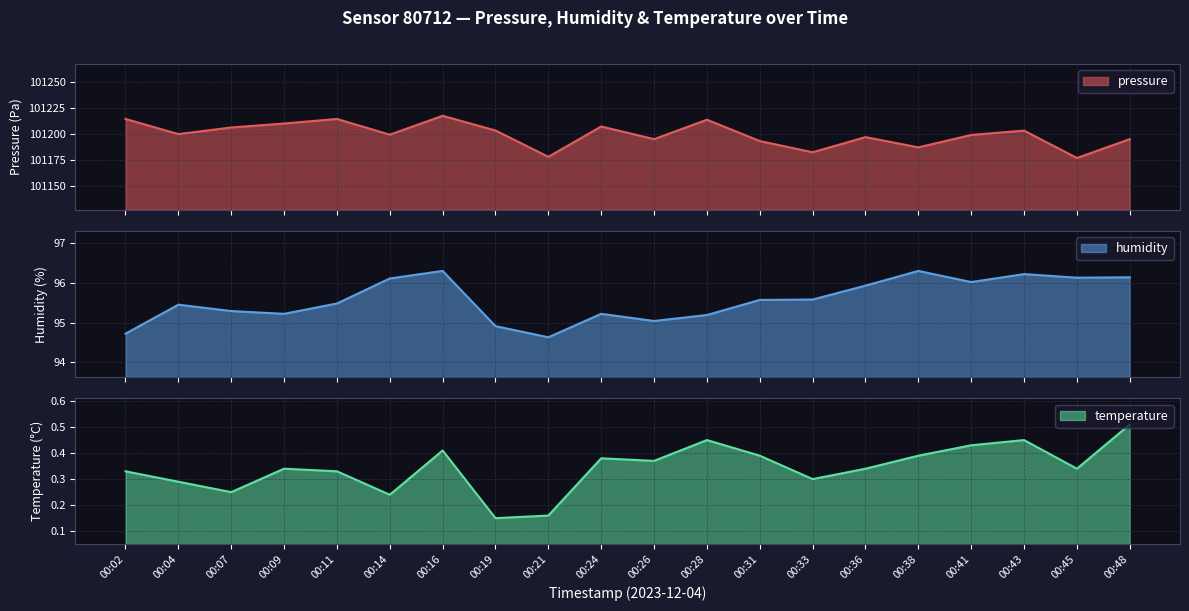

What is the sum of all pressure values?

2023989.8